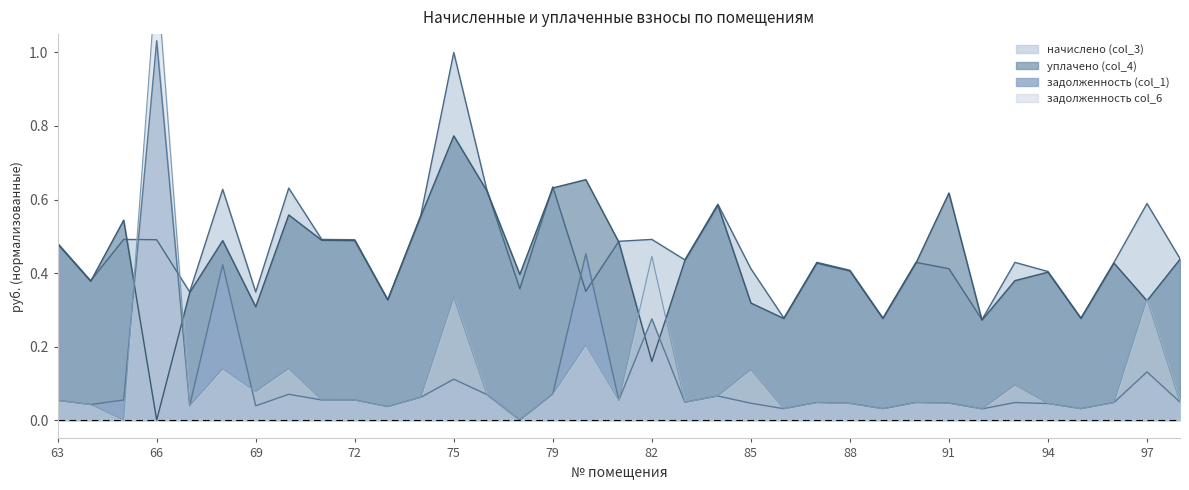

How many times do задолженность (col_1) and начислено (col_3) cross each other?

4